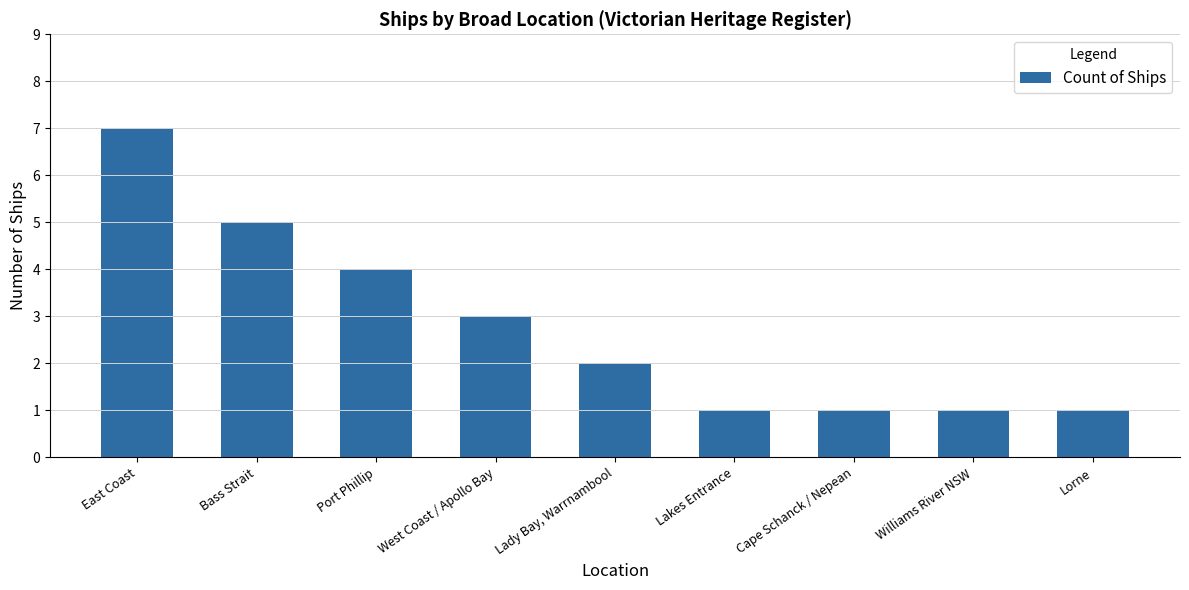

What is the maximum value shown in the chart?

7